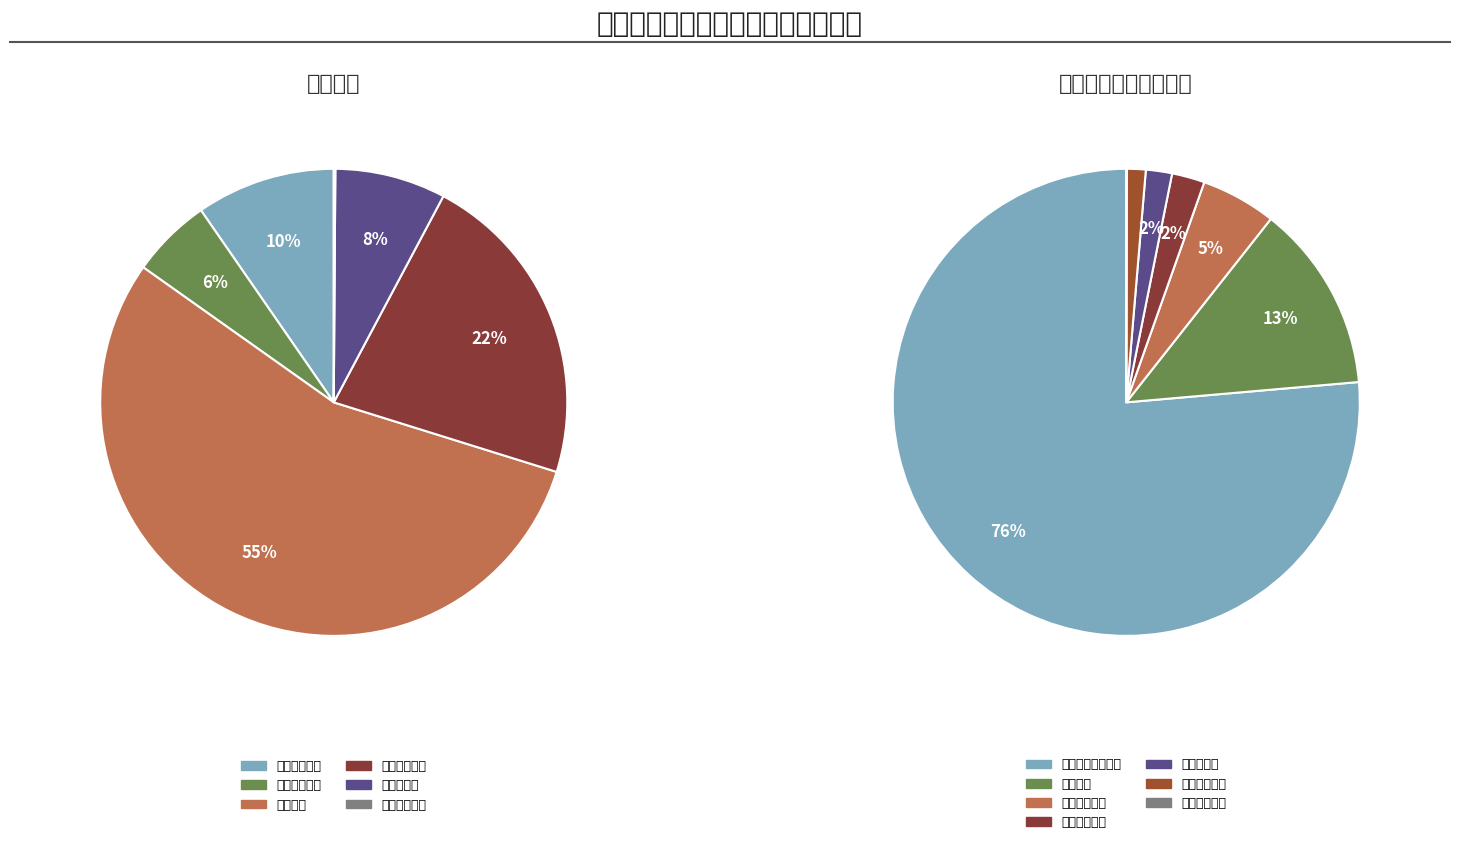

What is the smallest slice in the pie chart?

其他计划生育事务支出